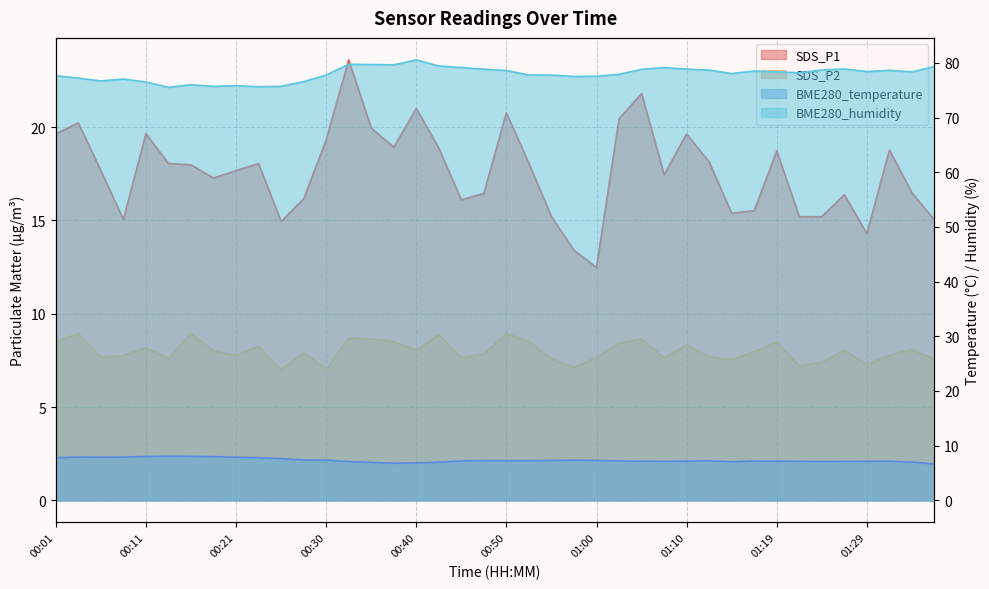

What is the average value of the SDS_P1 series?

17.6